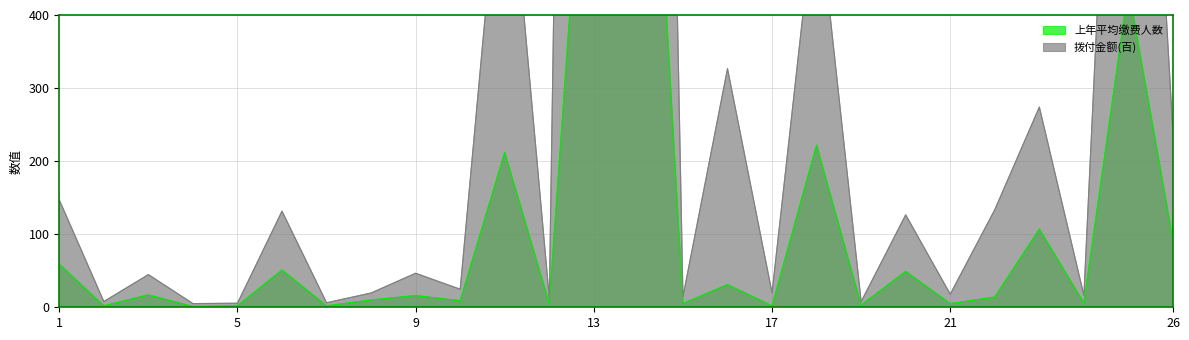

What is the value of the 拨付金额(百) point at the 19th from the left?

7.7